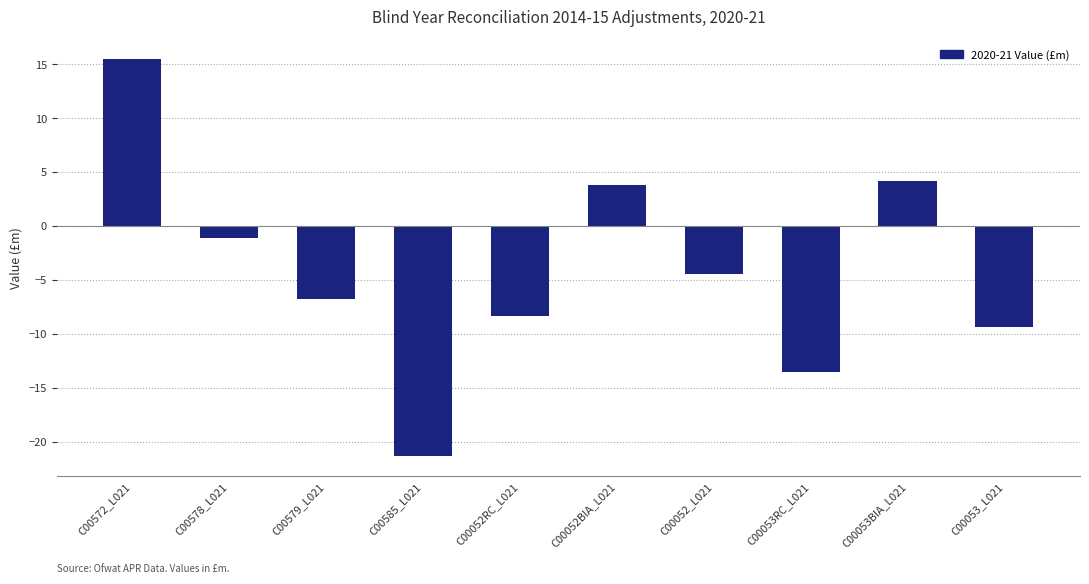

What is the sum of the values at C00052RC_L021 and C00578_L021?

-9.4